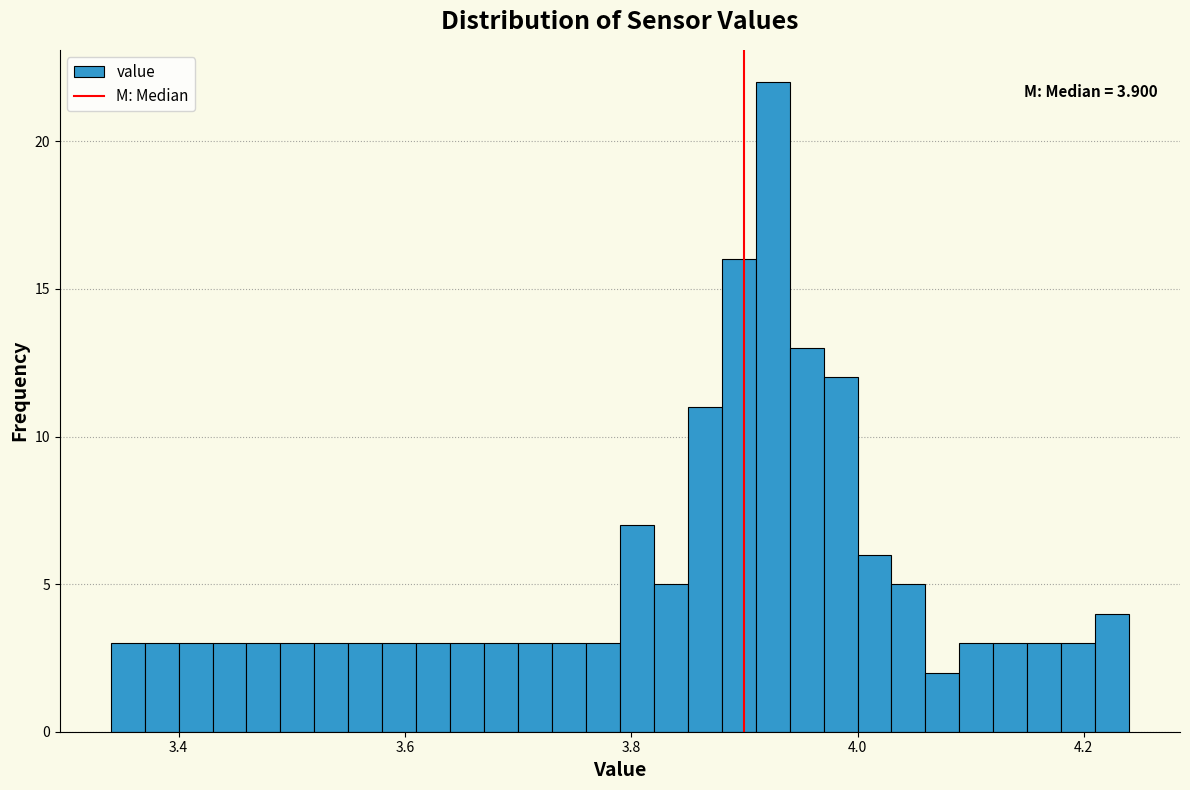

Around what value on the x-axis is the tallest bar? Give the approximate position of its centre, as read against the axis.

3.92